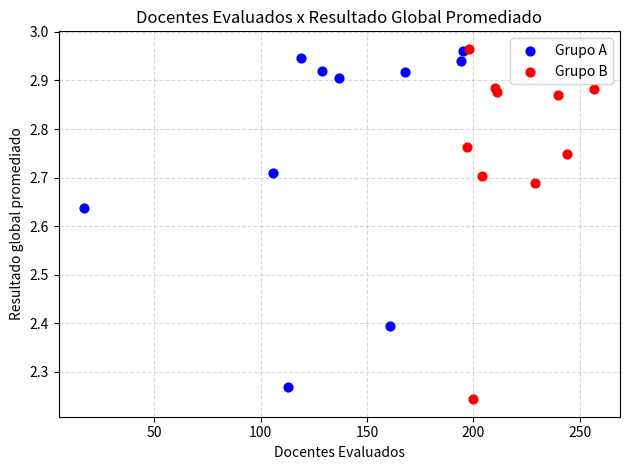

What are all the series names shown in the legend?

Grupo A, Grupo B